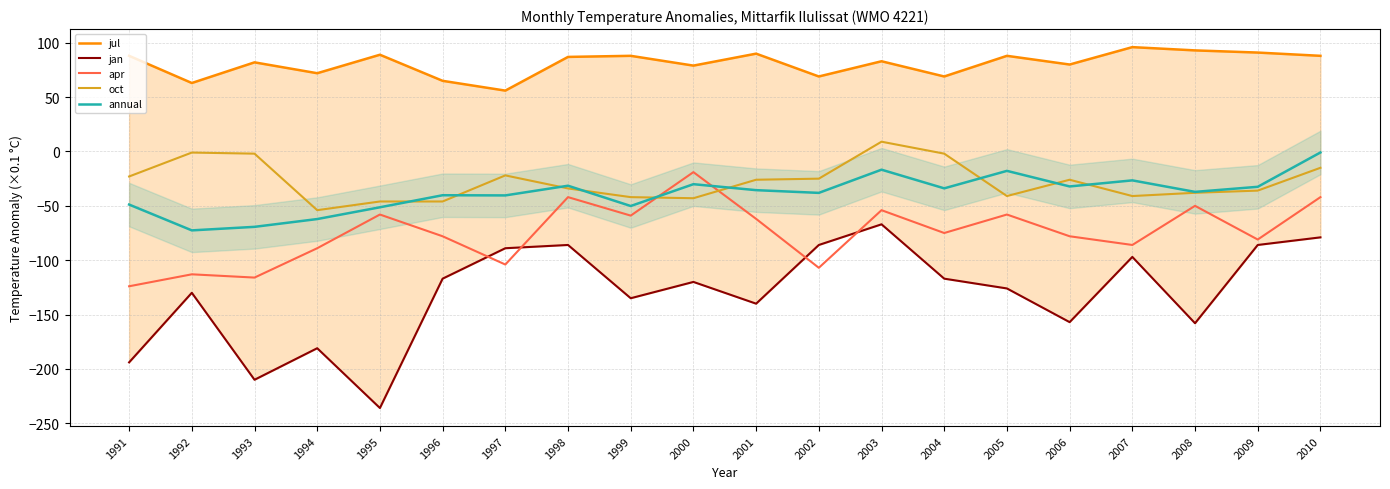

In oct, how many points are higher than both neighbors (excluding endpoints)?

4